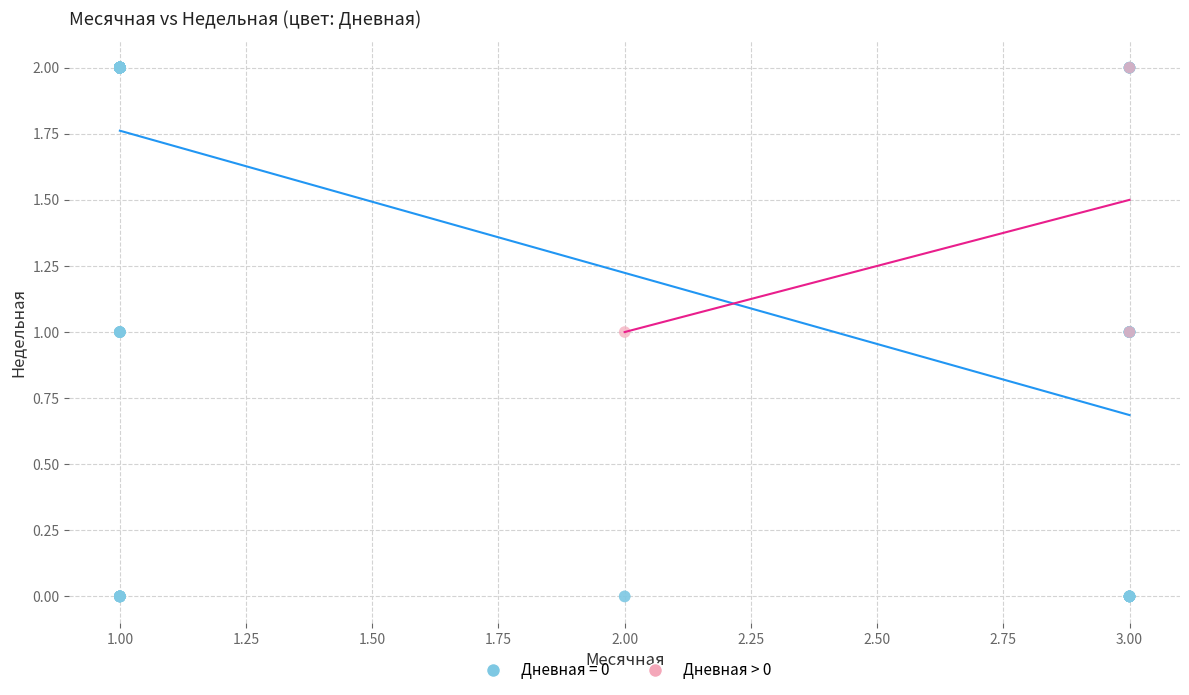

Which series has the widest spread of Y values?

Дневная = 0